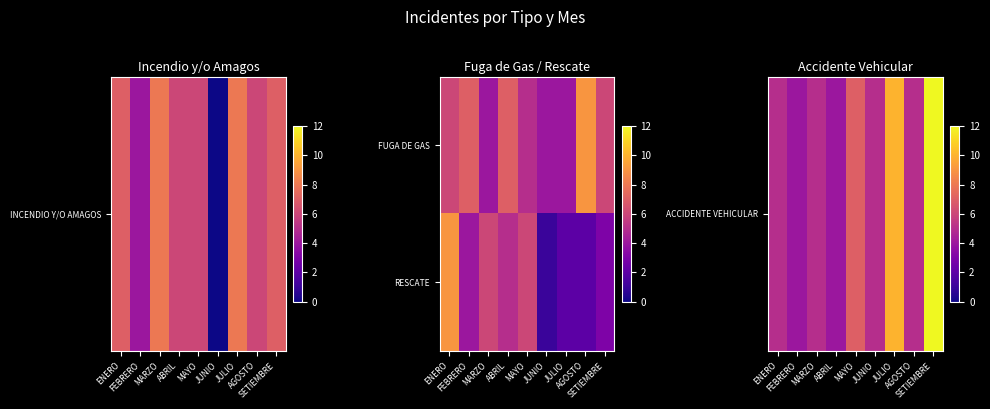

Which series changed the most between FEBRERO and AGOSTO?

RESCATE